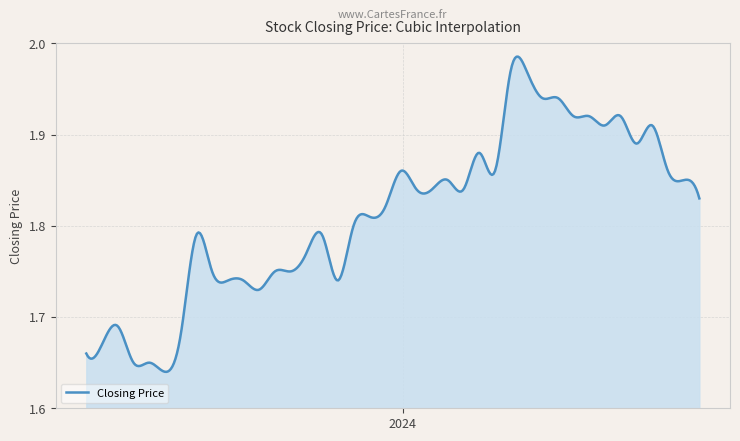

What is the difference between the maximum and minimum values?

0.3